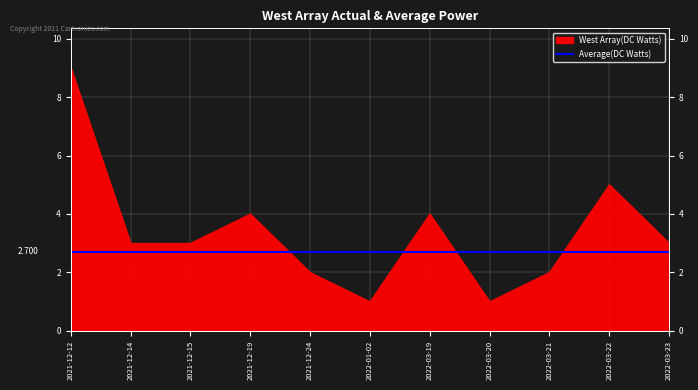

The chart shows a value of 5 at 2022-03-22. True or false?

True